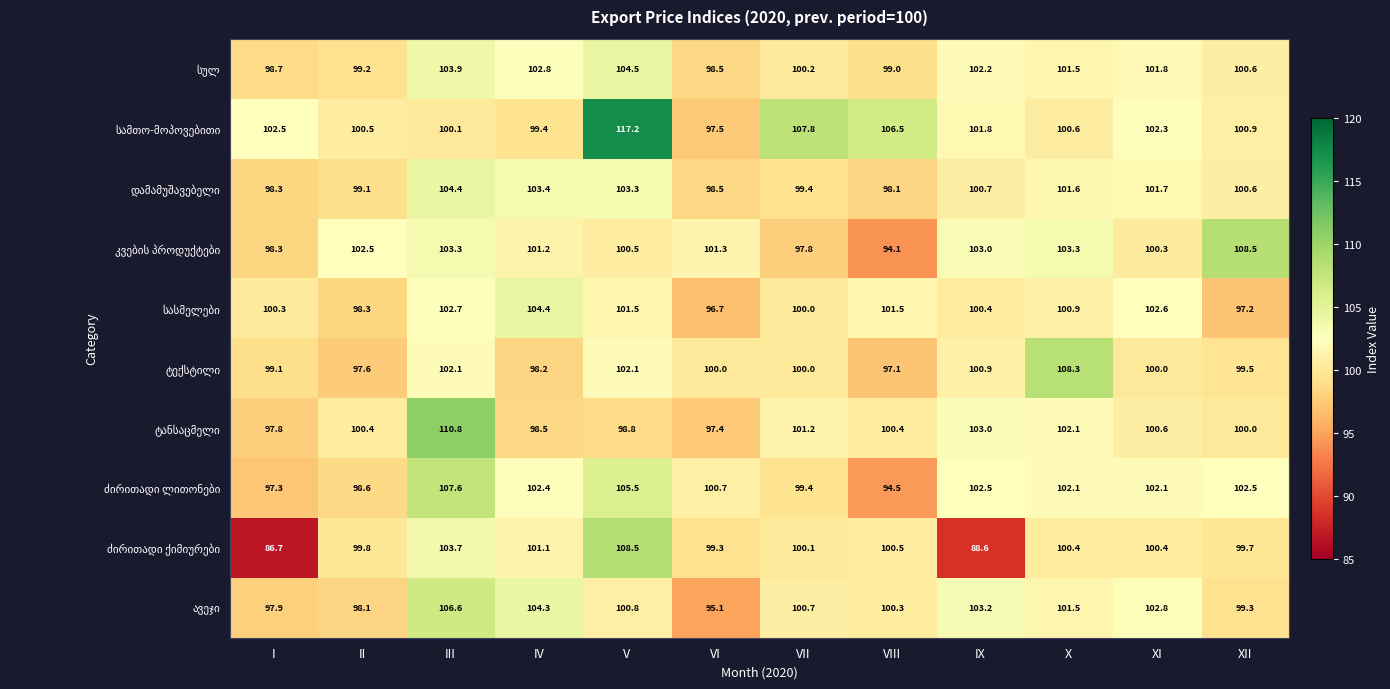

What is the difference between the highest and lowest values at III?

10.7